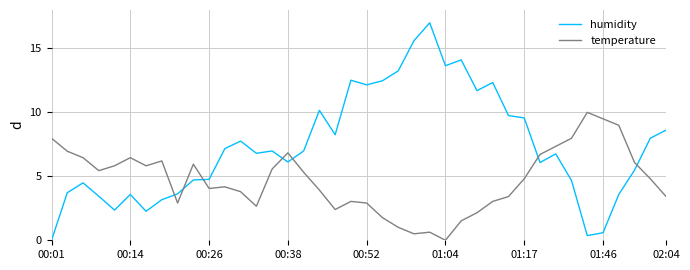

What is the difference between the maximum and second lowest values in the humidity series?

16.6